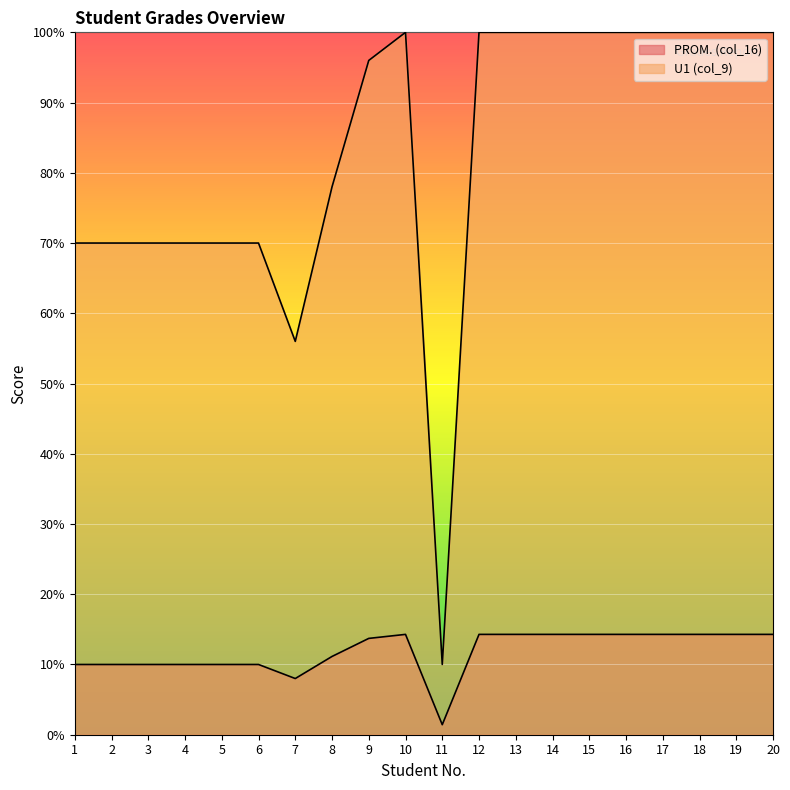

What is the value of the U1 (col_9) point at the 14th from the left?

14.3